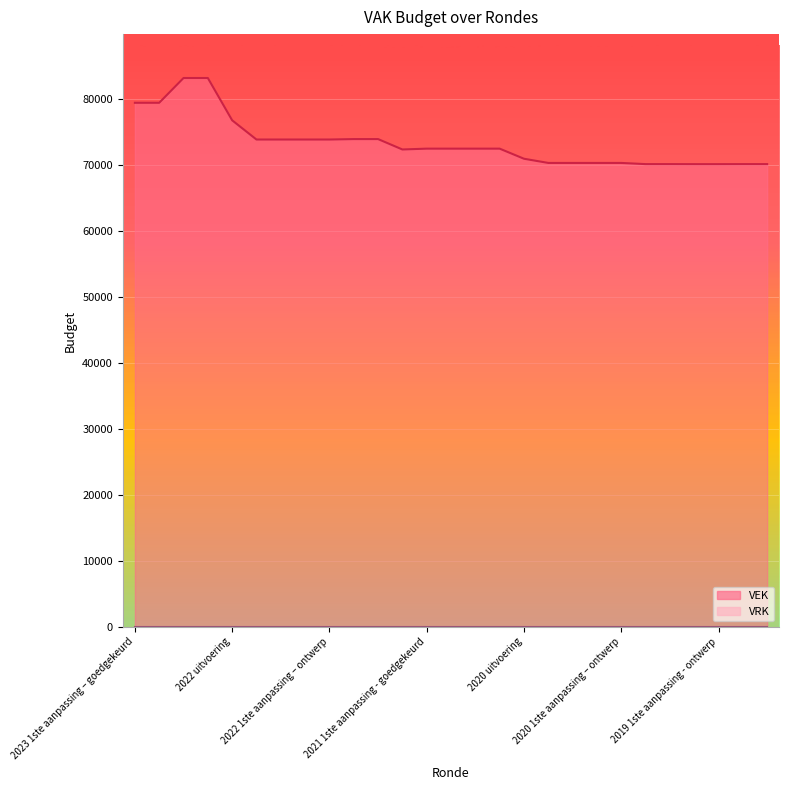

What is the difference between the maximum and minimum values?

13043